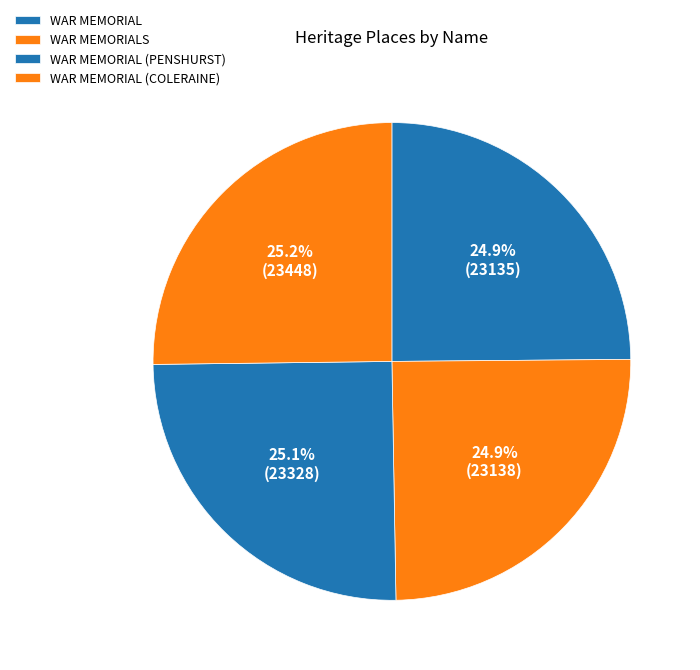

True or false: WAR MEMORIAL accounts for 25% of the total.

True